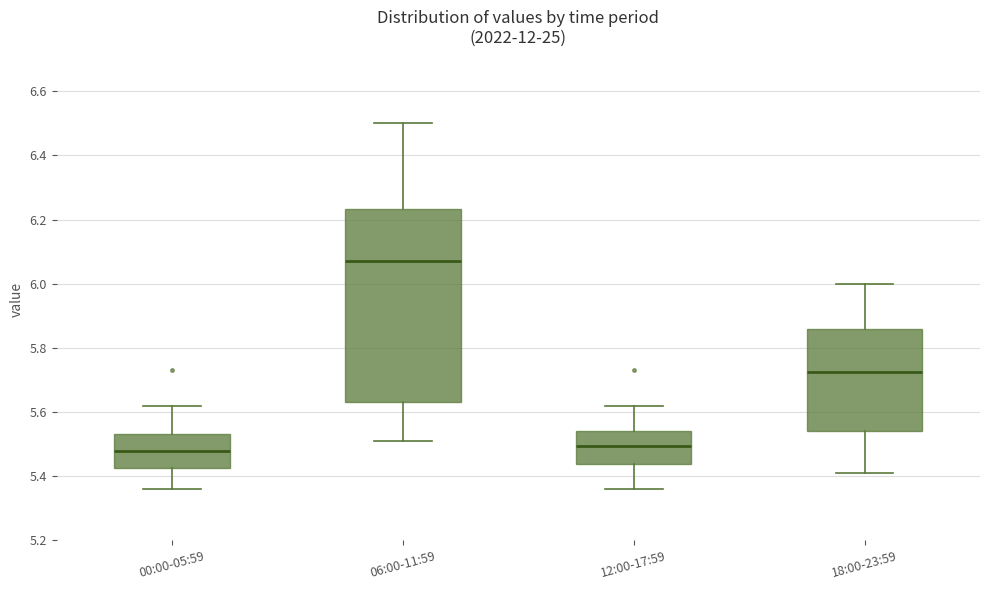

Reading left to right, read every box against the y-axis: the position of its median line, the range the box covers, and the ends of its whiskers. The values are not printed on the chart, so give them approximately, as read against the axis.

00:00-05:59: median 5.48, box 5.42 to 5.54, whiskers 5.36 to 5.62
06:00-11:59: median 6.08, box 5.64 to 6.24, whiskers 5.52 to 6.50
12:00-17:59: median 5.50, box 5.44 to 5.54, whiskers 5.36 to 5.62
18:00-23:59: median 5.72, box 5.54 to 5.86, whiskers 5.42 to 6.00